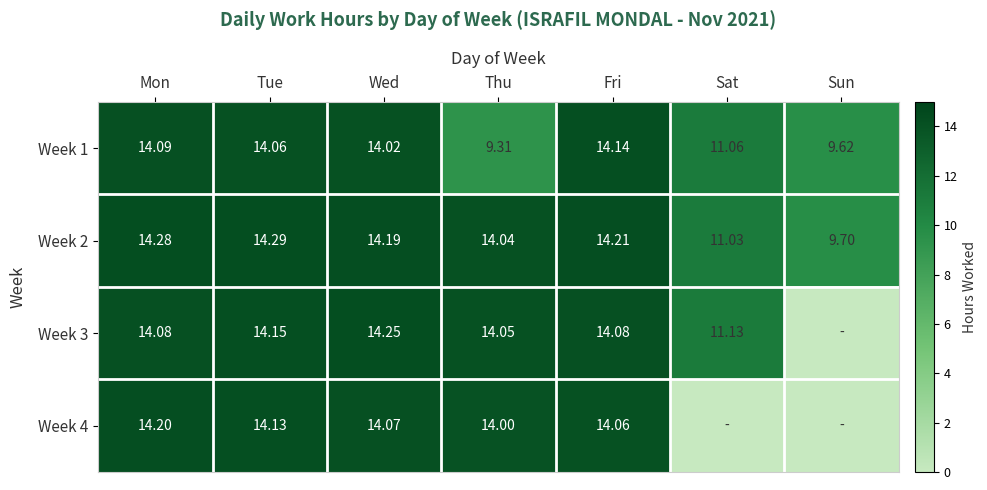

Which category has the highest value across all series?

Tue